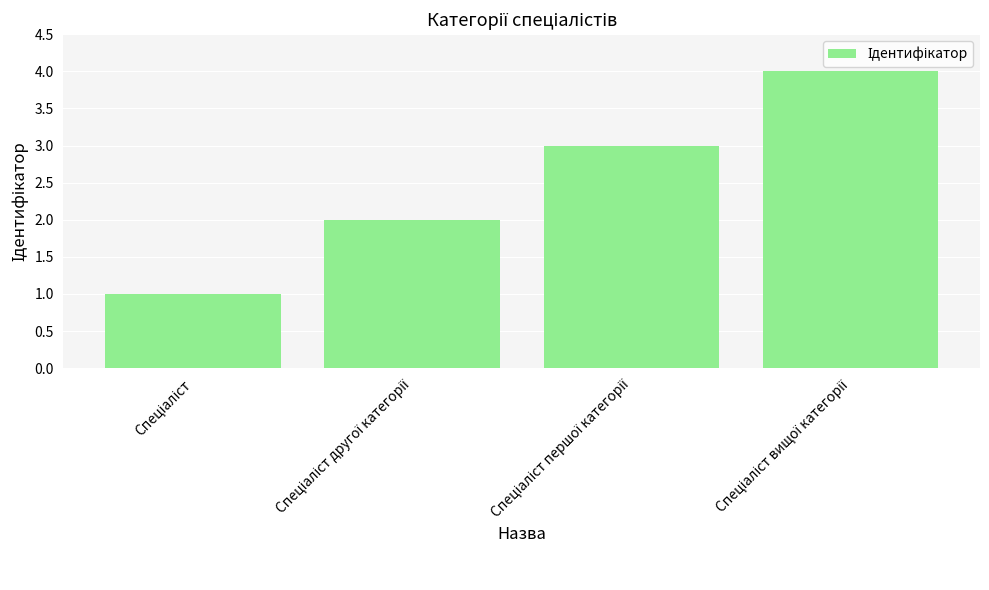

What is the difference between the maximum and minimum values?

3